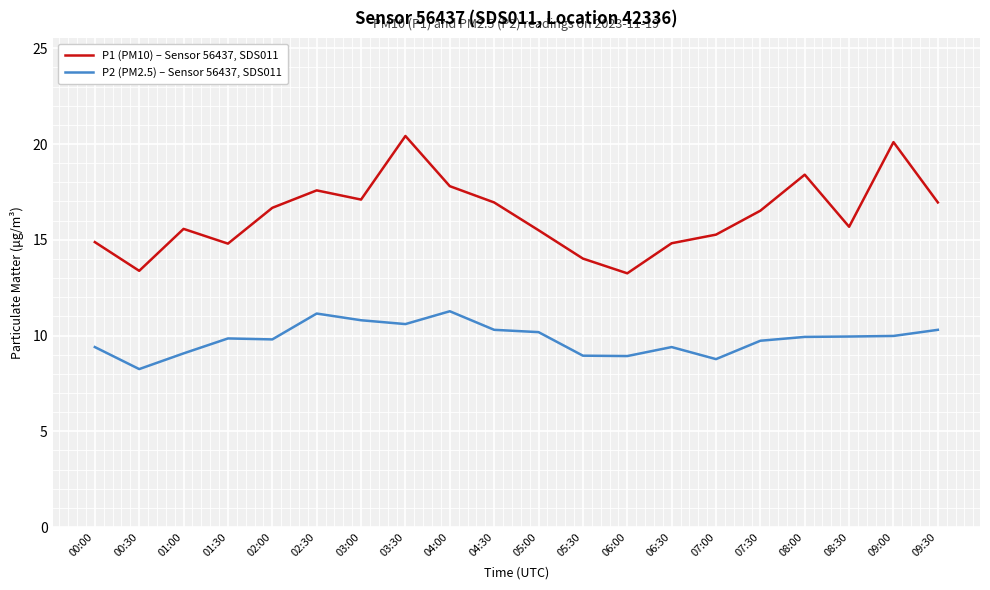

What position from the right is 03:00?

14